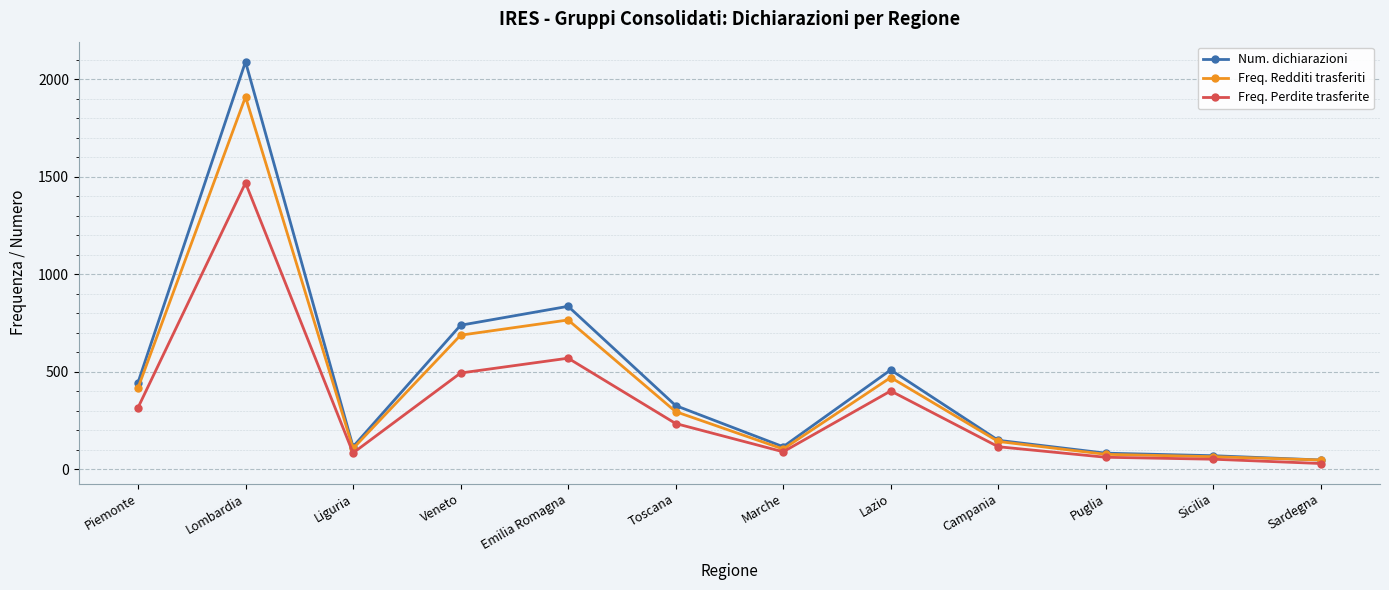

What is the difference between the highest and lowest values at Sardegna?

18